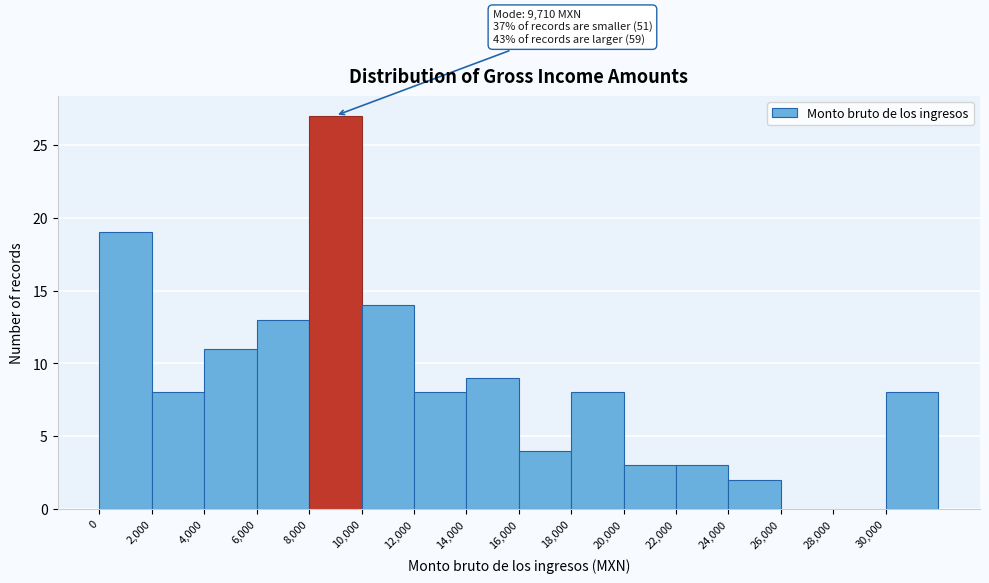

Which range on the x-axis has the tallest bar?

8000 to 10000